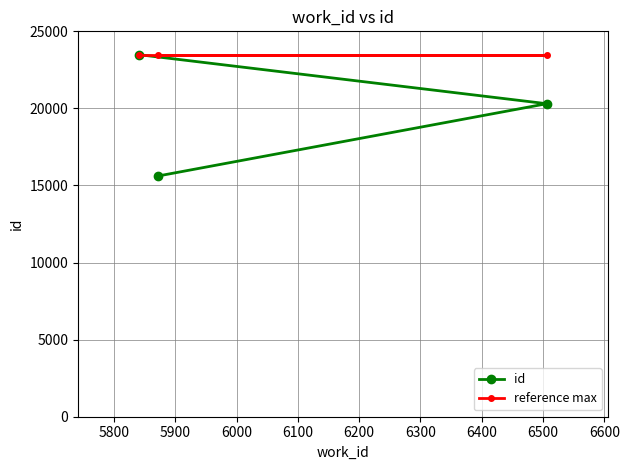

Which series has the largest range (max minus min)?

id